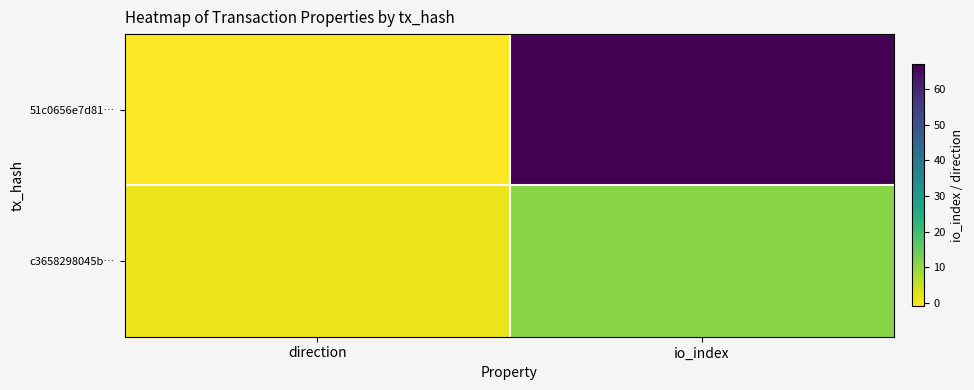

How many series are shown in this chart?

2